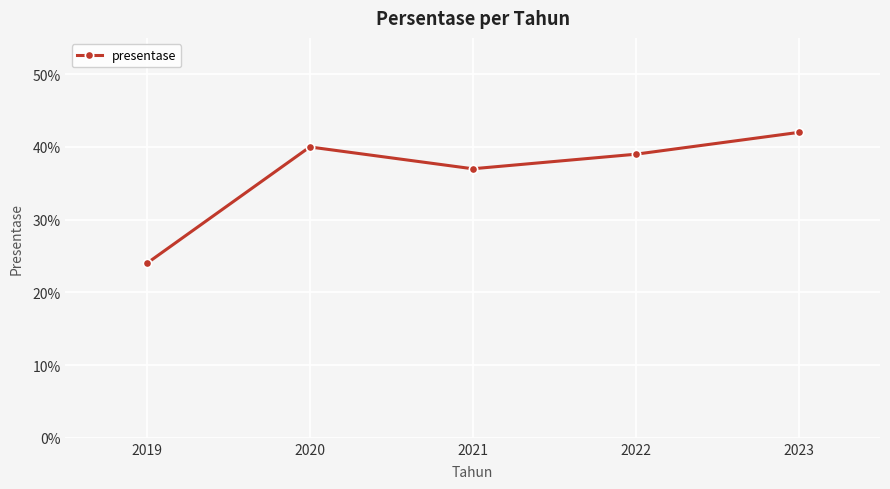

What is the approximate value at 2023?

0.4